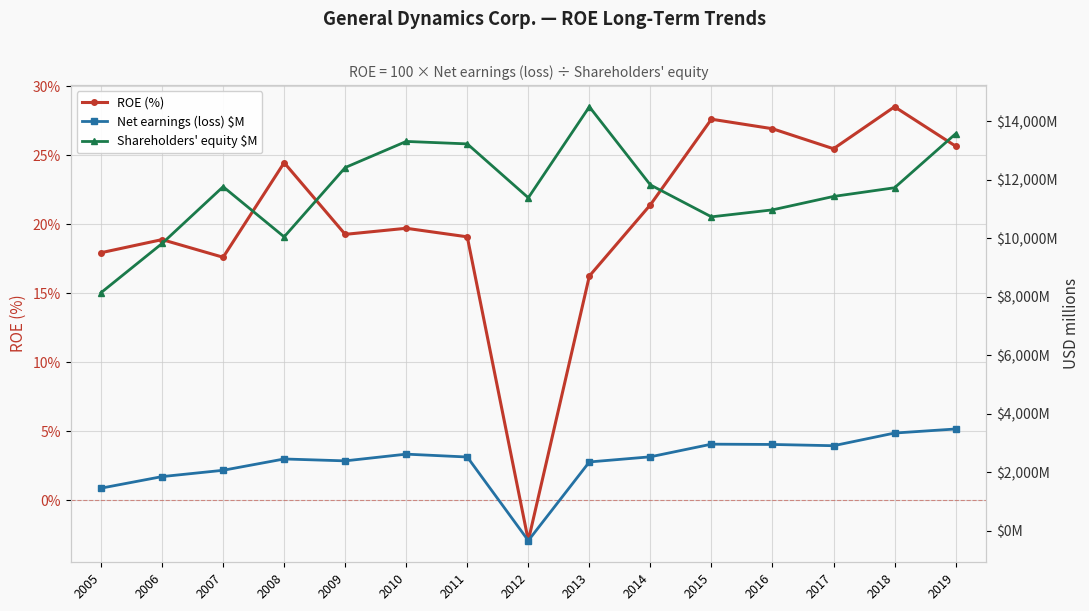

Rank the series by their maximum value, from lowest to highest.

ROE (%), Net earnings (loss) $M, Shareholders' equity $M